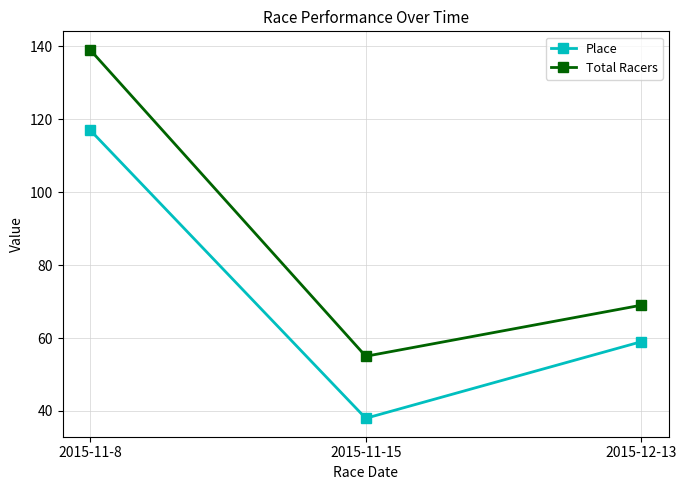

What is the maximum value for Total Racers?

139